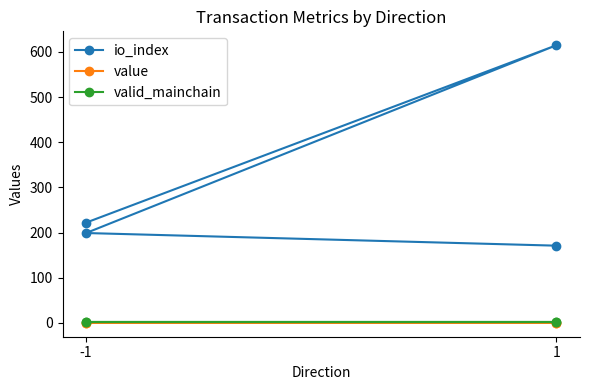

What is the smallest value displayed?

0.1